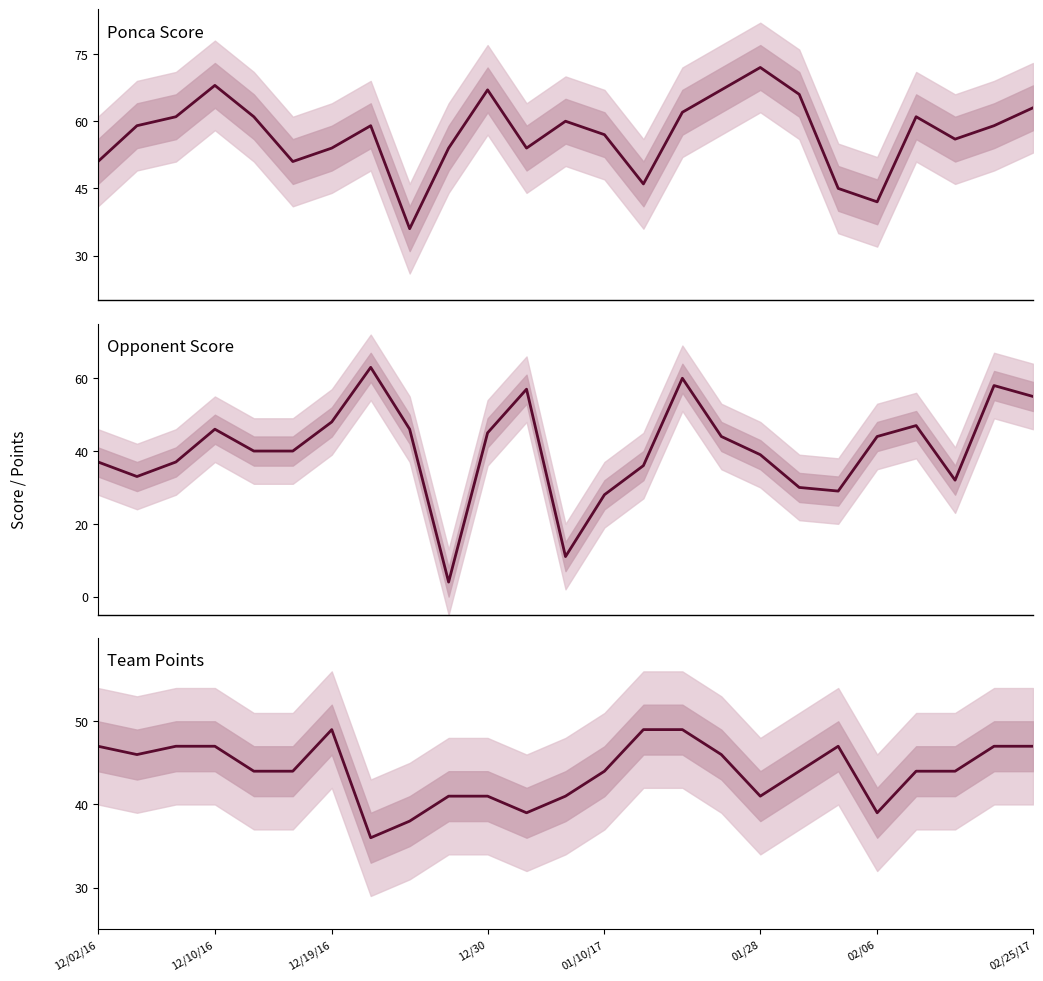

True or false: Opponent Score has a value of 13 at 12/19/16.

False